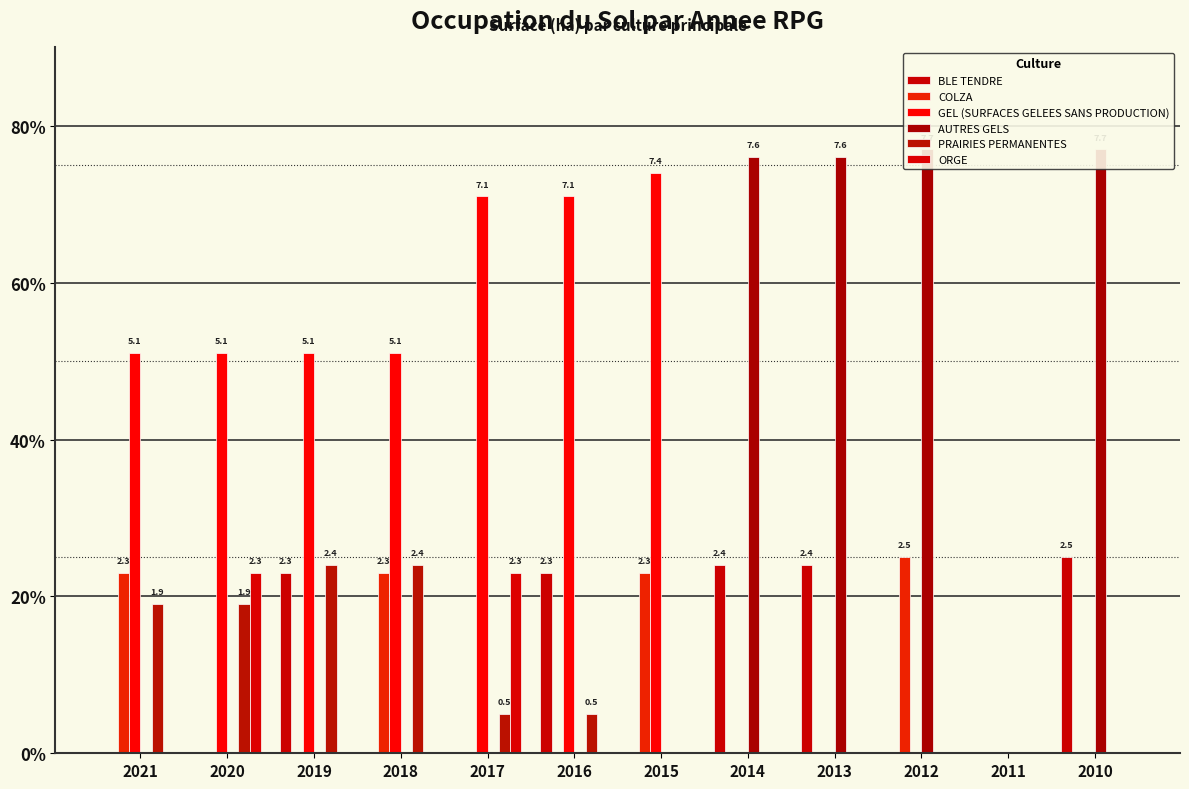

Reading left to right, transcribe all the data shown in this chart.

BLE TENDRE: 2021=0.0	2020=0.0	2019=2.3	2018=0.0	2017=0.0	2016=2.3	2015=0.0	2014=2.4	2013=2.4	2012=0.0	2011=0.0	2010=2.5
COLZA: 2021=2.3	2020=0.0	2019=0.0	2018=2.3	2017=0.0	2016=0.0	2015=2.3	2014=0.0	2013=0.0	2012=2.5	2011=0.0	2010=0.0
GEL (SURFACES GELEES SANS PRODUCTION): 2021=5.1	2020=5.1	2019=5.1	2018=5.1	2017=7.1	2016=7.1	2015=7.4	2014=0.0	2013=0.0	2012=0.0	2011=0.0	2010=0.0
AUTRES GELS: 2021=0.0	2020=0.0	2019=0.0	2018=0.0	2017=0.0	2016=0.0	2015=0.0	2014=7.6	2013=7.6	2012=7.7	2011=0.0	2010=7.7
PRAIRIES PERMANENTES: 2021=1.9	2020=1.9	2019=2.4	2018=2.4	2017=0.5	2016=0.5	2015=0.0	2014=0.0	2013=0.0	2012=0.0	2011=0.0	2010=0.0
ORGE: 2021=0.0	2020=2.3	2019=0.0	2018=0.0	2017=2.3	2016=0.0	2015=0.0	2014=0.0	2013=0.0	2012=0.0	2011=0.0	2010=0.0